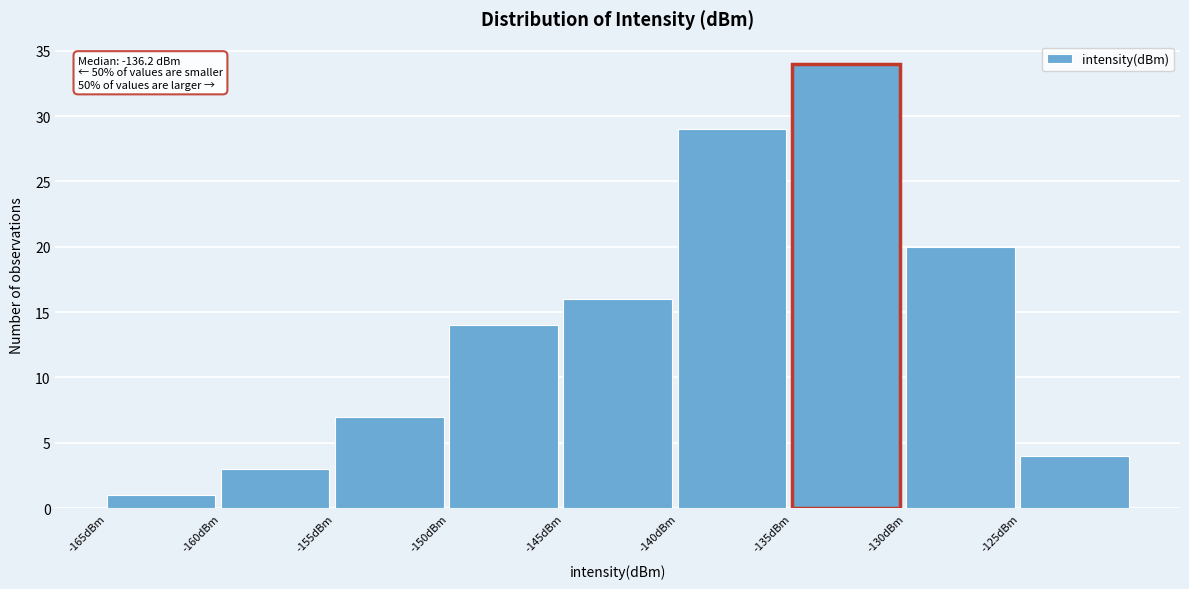

Over which range of the x-axis is the bar tallest?

-135 to -130